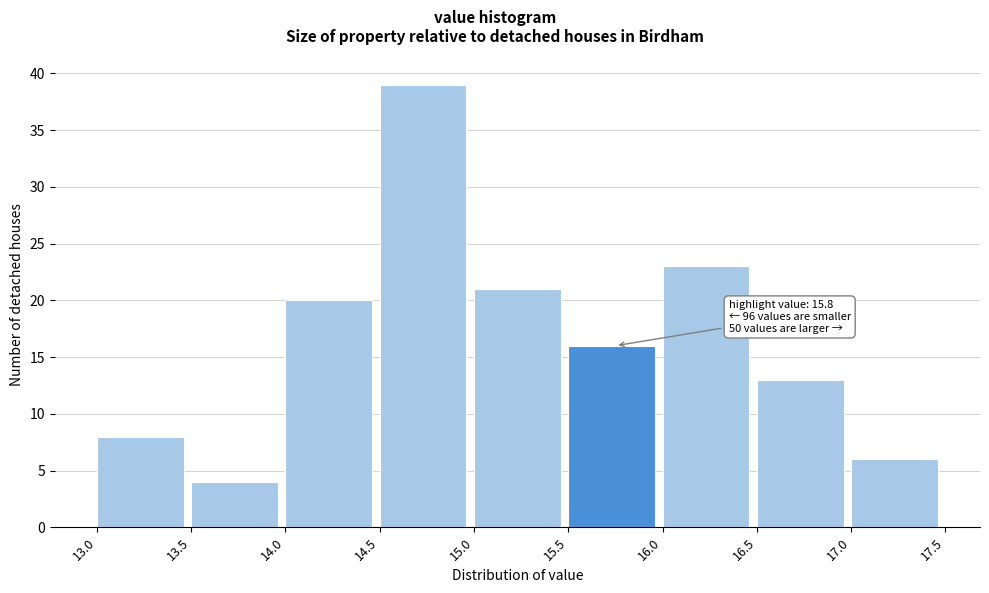

Which range on the x-axis has the tallest bar?

14.5 to 15.0